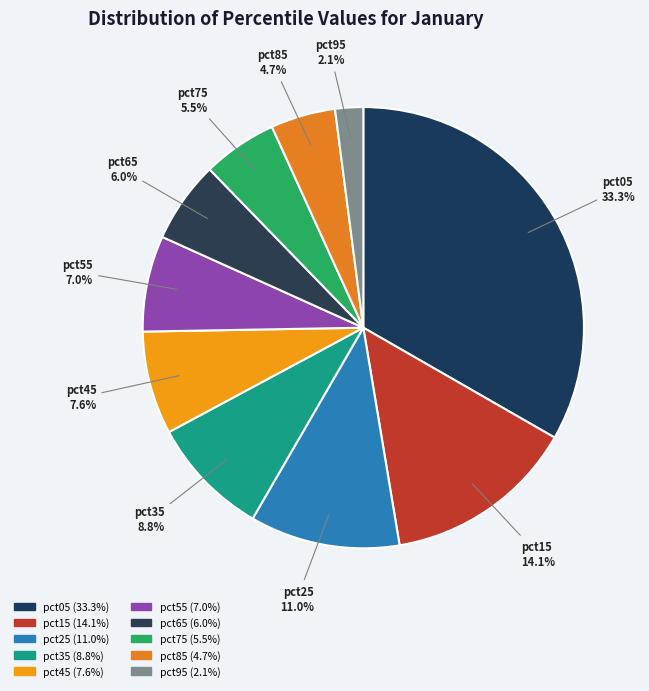

Is the sum of pct15 and pct95 greater than half?

No